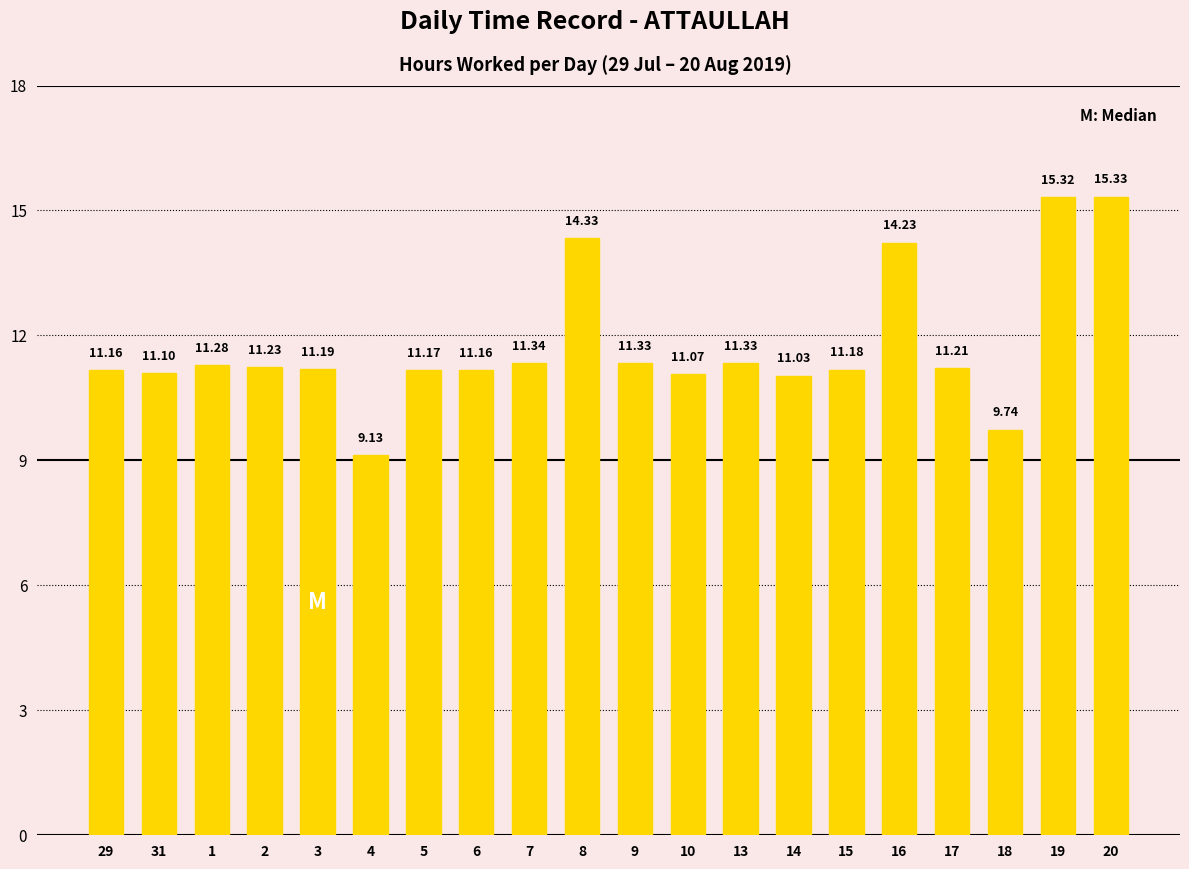

Approximately how many times larger is the value at 13 compared to 15?

1.0